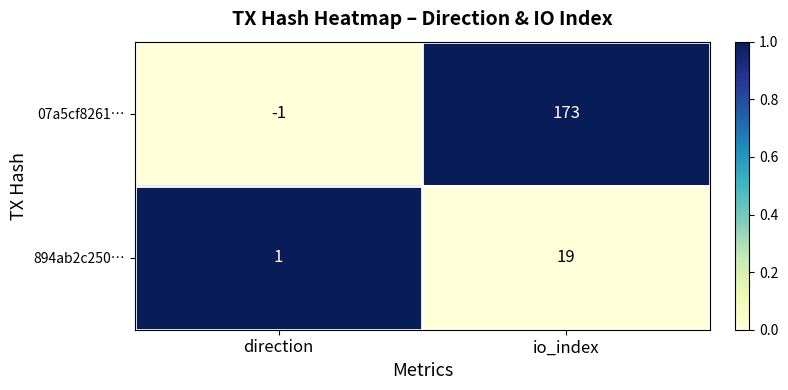

What is the difference between the maximum and minimum values in the 894ab2c250… series?

18